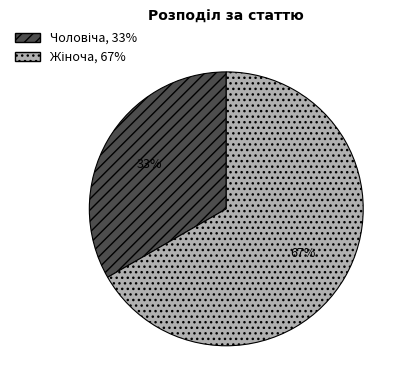

Is there a majority slice in this chart?

Yes